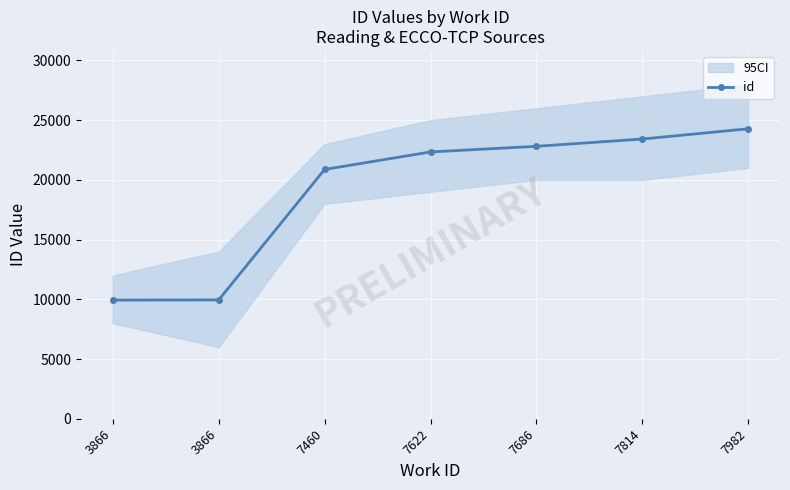

What is the difference between the maximum and minimum values?

14348